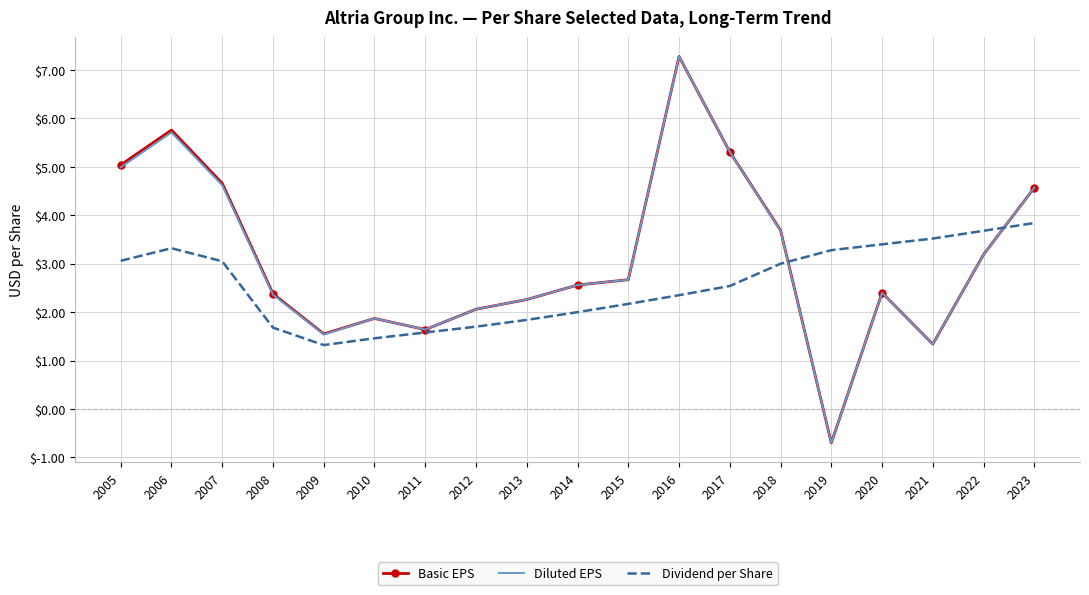

Is the value of Basic EPS at 2016 greater than the value of Dividend per Share at 2009?

Yes